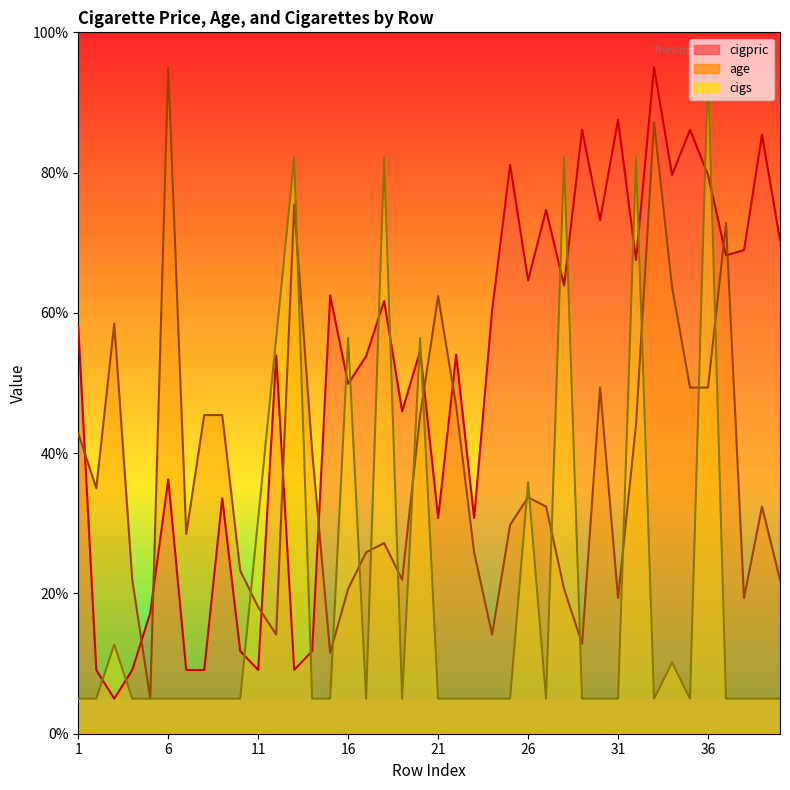

Reading left to right, list all the values displayed in this chart.

cigpric: 1=58.0	2=9.1	3=5.0	4=9.1	5=17.2	6=36.3	7=9.1	8=9.1	9=33.6	10=11.8	11=9.1	12=53.9	13=9.1	14=11.8	15=62.5	16=49.9	17=53.8	18=61.7	19=46.0	20=54.6	21=30.8	22=54.1	23=30.8	24=60.4	25=81.1	26=64.7	27=74.7	28=63.9	29=86.1	30=73.2	31=87.5	32=67.5	33=95.0	34=79.7	35=86.1	36=79.7	37=68.2	38=68.9	39=85.4	40=70.4
age: 1=42.8	2=35.0	3=58.5	4=22.0	5=5.0	6=95.0	7=28.5	8=45.4	9=45.4	10=23.3	11=18.0	12=14.1	13=75.4	14=40.2	15=11.5	16=20.7	17=25.9	18=27.2	19=22.0	20=45.4	21=62.4	22=46.7	23=25.9	24=14.1	25=29.8	26=33.7	27=32.4	28=20.7	29=12.8	30=49.3	31=19.3	32=44.1	33=87.2	34=63.7	35=49.3	36=49.3	37=72.8	38=19.3	39=32.4	40=22.0
cigs: 1=5.0	2=5.0	3=12.7	4=5.0	5=5.0	6=5.0	7=5.0	8=5.0	9=5.0	10=5.0	11=30.7	12=56.4	13=82.1	14=5.0	15=5.0	16=56.4	17=5.0	18=82.1	19=5.0	20=56.4	21=5.0	22=5.0	23=5.0	24=5.0	25=5.0	26=35.9	27=5.0	28=82.1	29=5.0	30=5.0	31=5.0	32=82.1	33=5.0	34=10.1	35=5.0	36=95.0	37=5.0	38=5.0	39=5.0	40=5.0